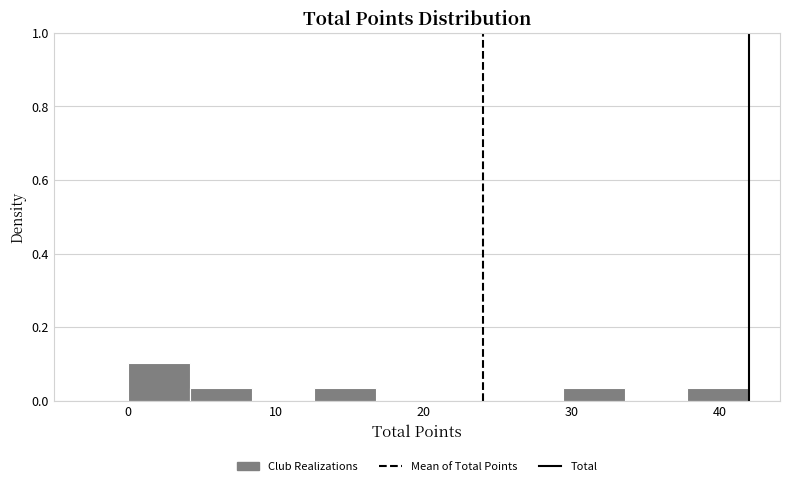

Which range on the x-axis has the tallest bar?

0.0 to 4.2